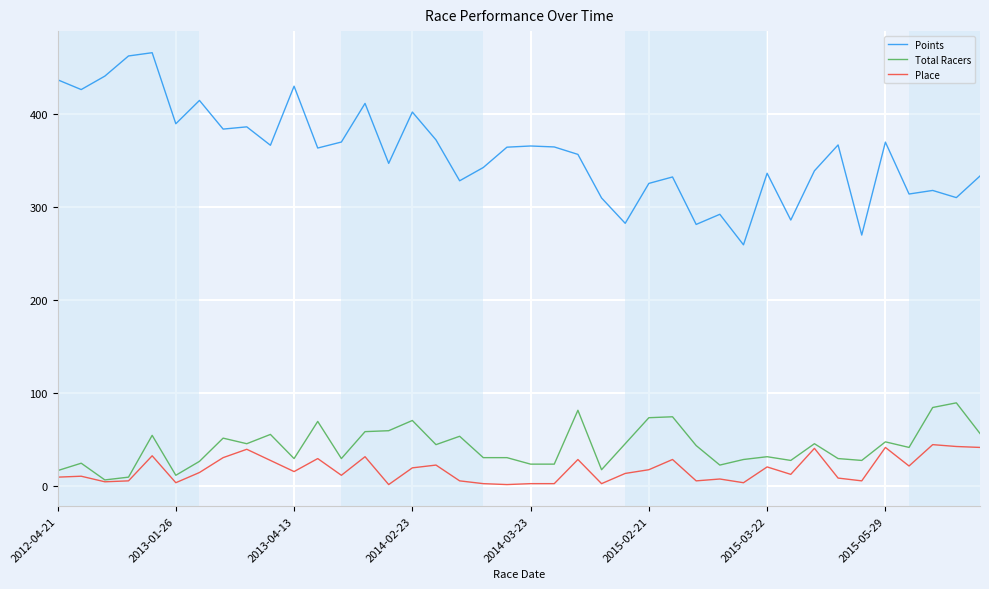

True or false: Total Racers and Points intersect in this chart.

False